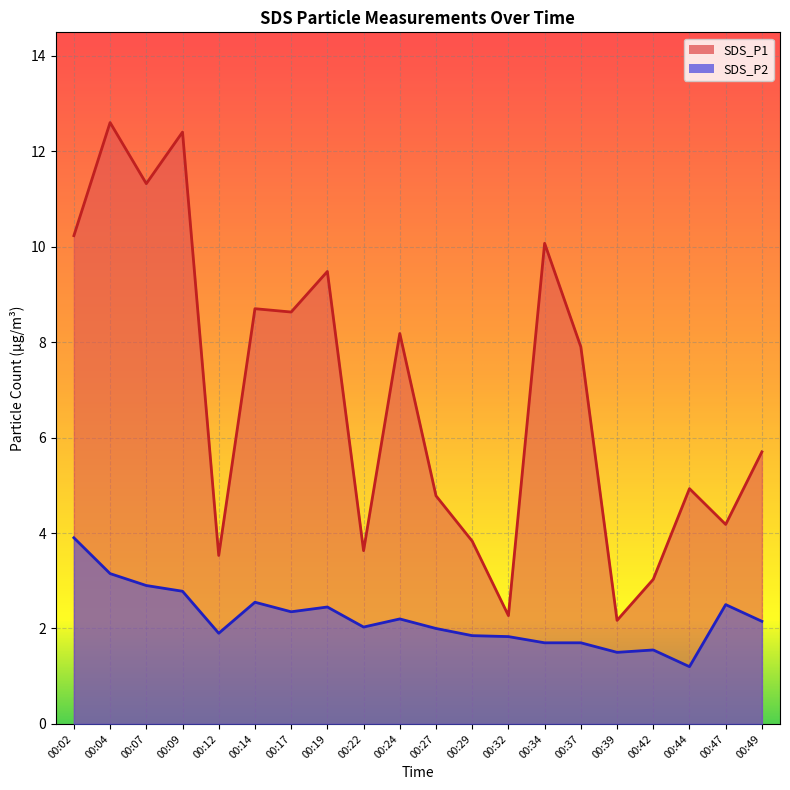

How many values in the SDS_P1 series are below 7?

10